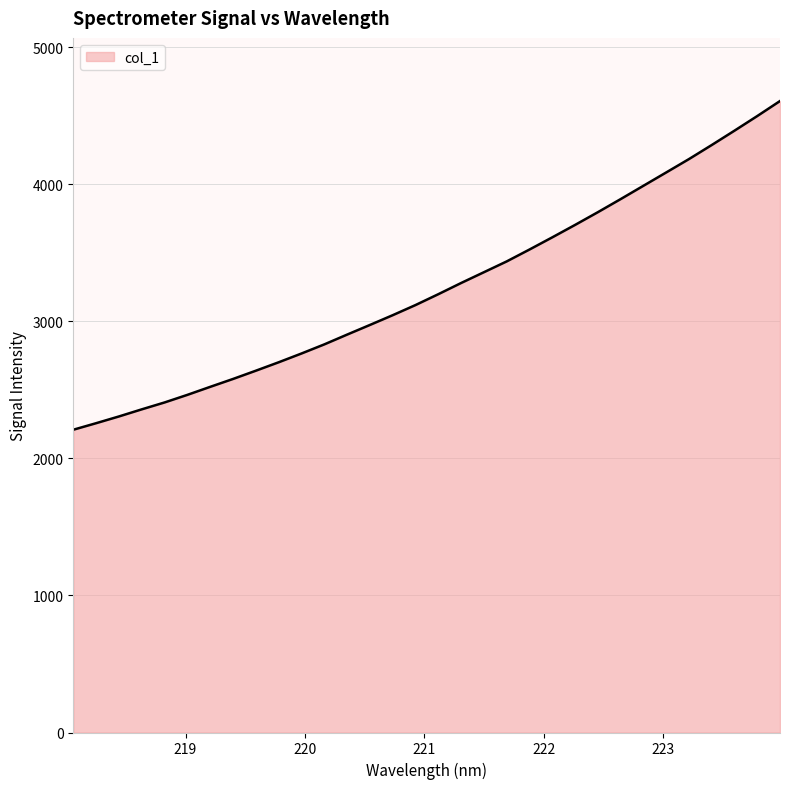

What is the minimum value shown in the chart?

2209.3